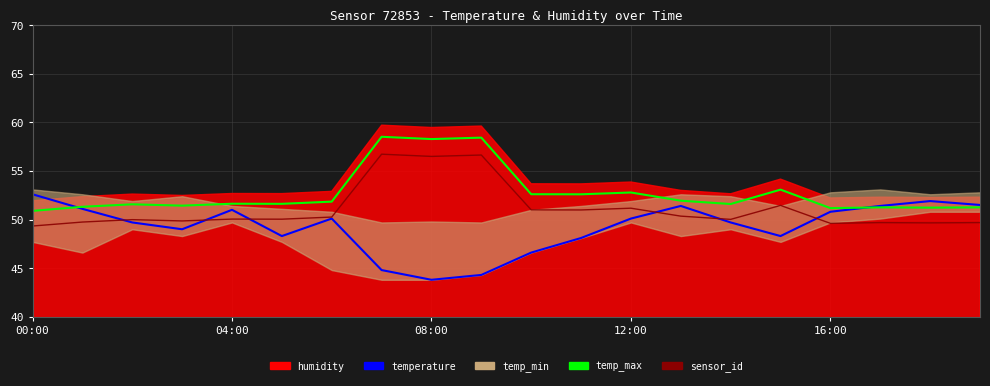

Which label corresponds to the largest value in the chart?

7